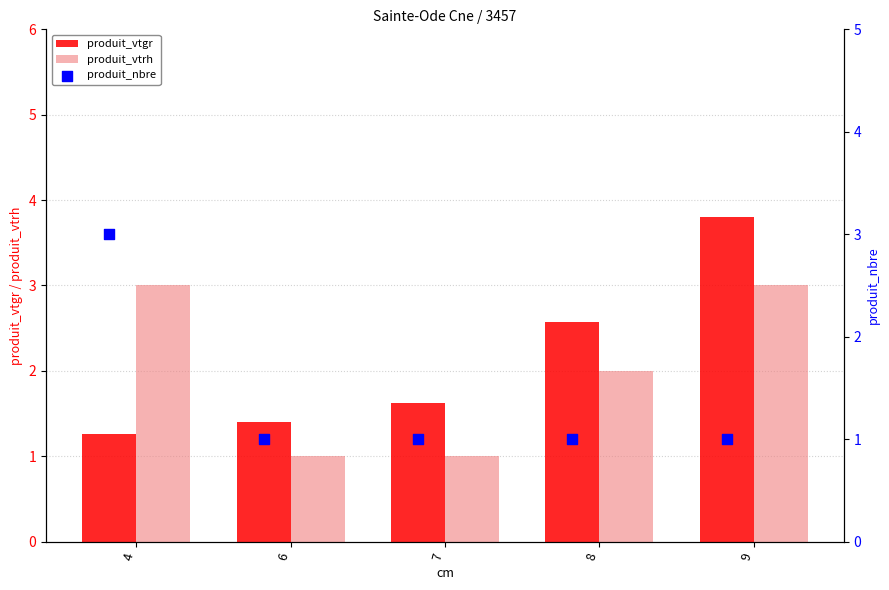

Which series has the largest total across all categories?

produit_vtgr